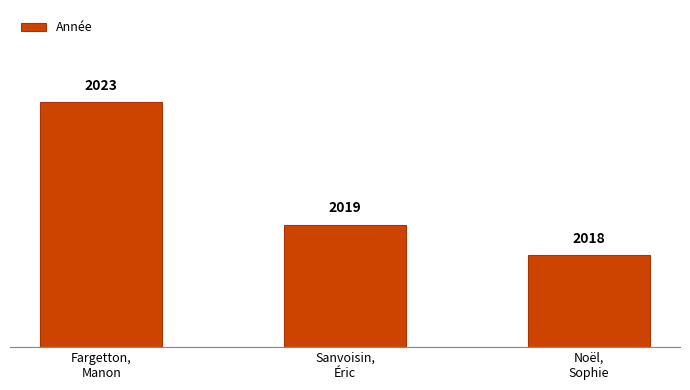

Rank the categories by value from highest to lowest.

Fargetton,
Manon, Sanvoisin,
Éric, Noël,
Sophie